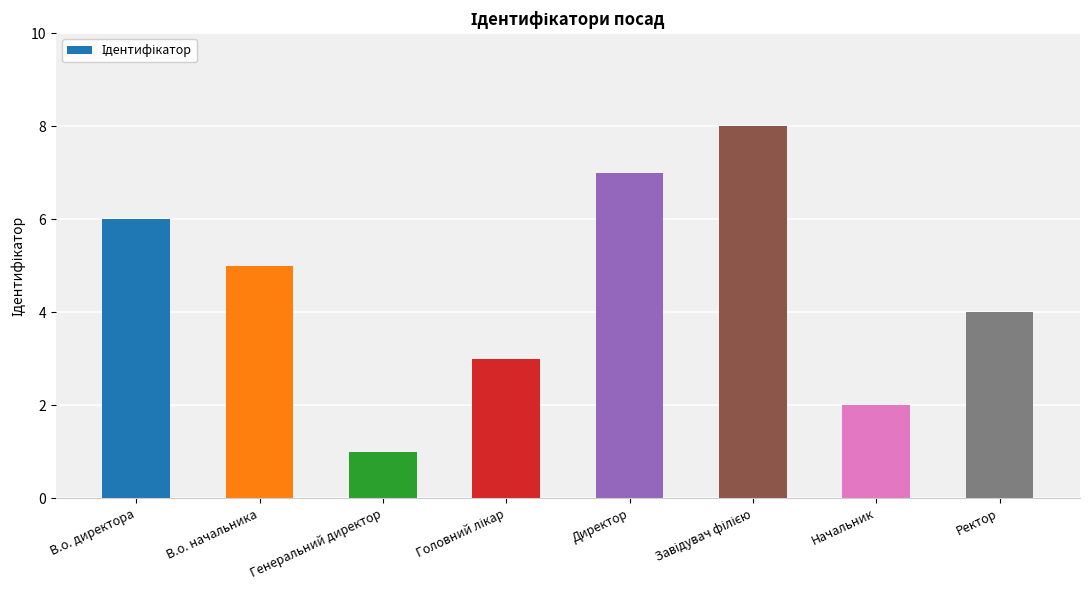

What is the approximate value at Начальник?

2